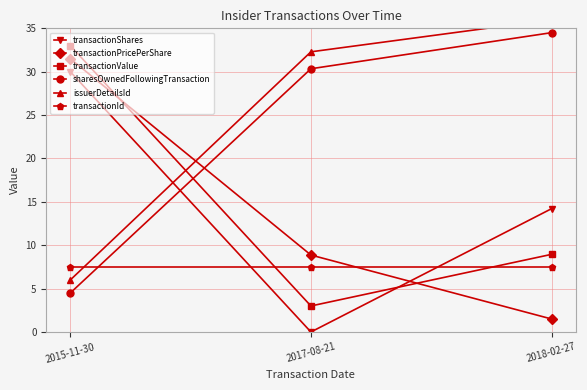

At how many categories does at least one series exceed 15?

3